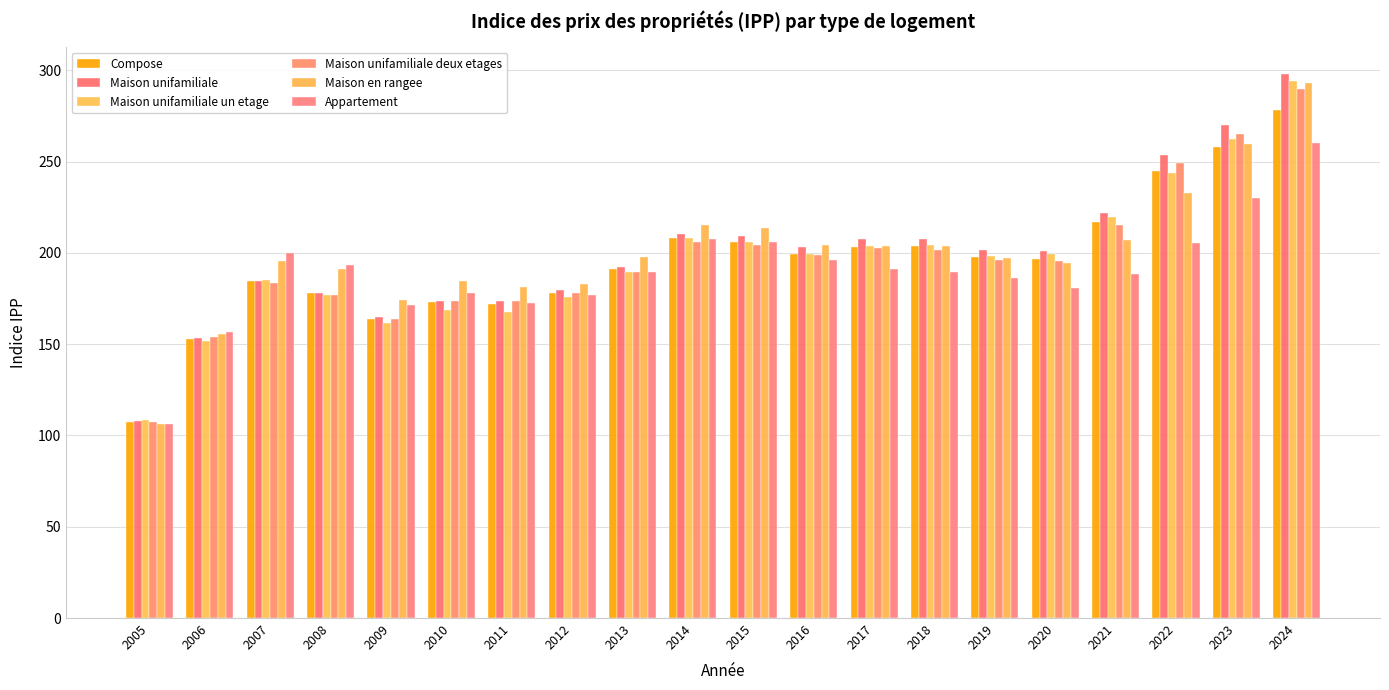

Reading left to right, transcribe all the data shown in this chart.

Compose: 107.4	152.6	184.4	177.9	163.9	173.2	172.2	177.8	191.0	208.1	205.9	199.3	203.3	203.5	197.8	196.8	217.0	244.9	257.9	278.3
Maison unifamiliale: 108.0	153.4	184.5	177.9	164.7	173.9	173.5	179.5	192.4	210.5	209.3	203.2	207.8	207.4	201.6	201.3	221.7	253.6	270.3	297.8
Maison unifamiliale un etage: 108.3	151.9	184.9	176.8	161.7	168.7	167.6	175.7	189.3	208.4	206.1	199.2	204.0	204.4	198.5	199.5	219.6	243.6	262.1	294.3
Maison unifamiliale deux etages: 107.6	153.9	183.3	177.1	163.9	173.8	173.4	177.9	189.4	205.8	204.5	198.7	202.7	201.8	196.1	195.4	215.0	249.2	264.9	289.5
Maison en rangee: 106.1	155.4	195.3	191.4	174.0	184.6	181.1	183.2	197.7	215.4	213.6	204.4	203.8	203.6	197.0	194.2	206.8	233.0	259.8	293.0
Appartement: 106.3	156.7	200.1	193.6	171.3	178.1	172.4	177.2	189.6	207.8	206.1	195.9	191.1	189.3	186.1	180.5	188.7	205.2	230.0	260.4